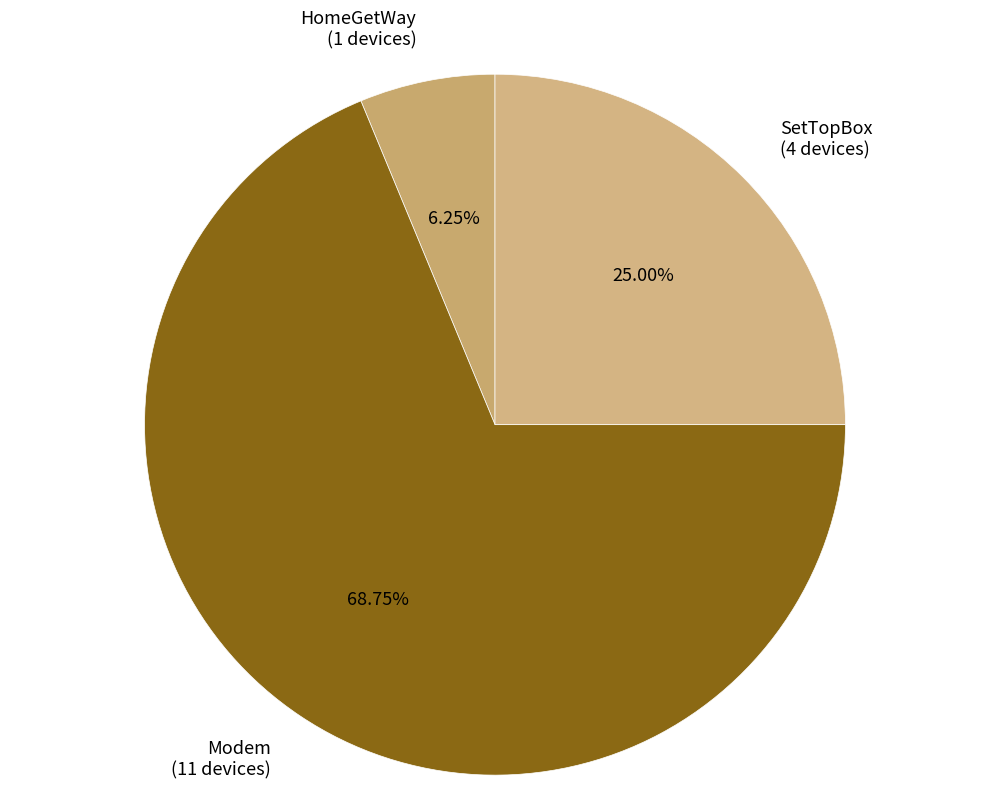

Which category has the smallest portion of the pie?

HomeGetWay